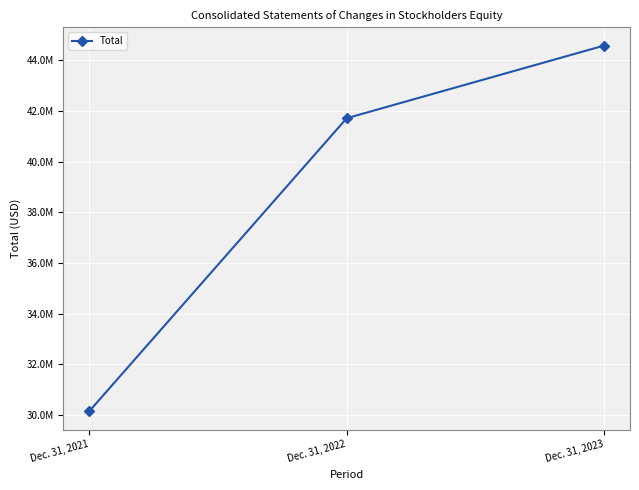

Does the chart display data point markers on the line(s)?

Yes